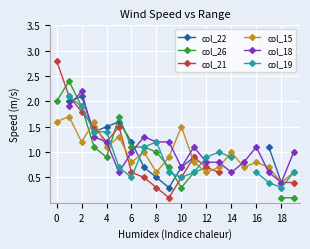

In col_21, how many points are lower than both neighbors (excluding endpoints)?

2